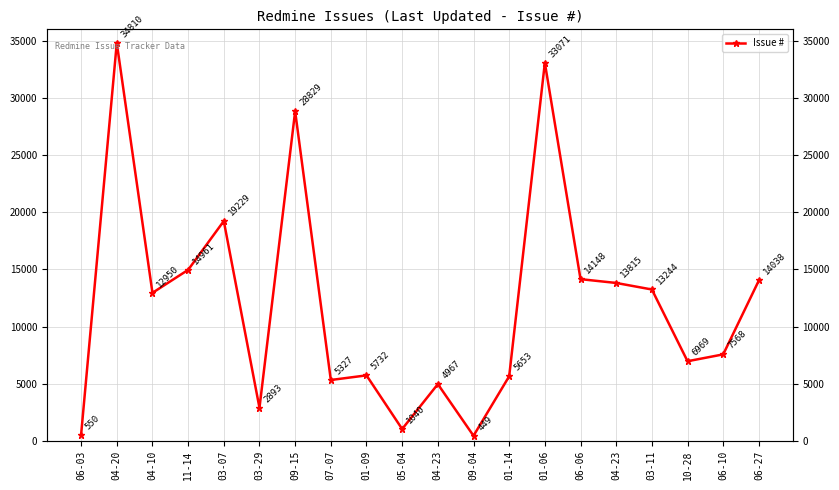

What is the value of the 2nd point from the left?

34810